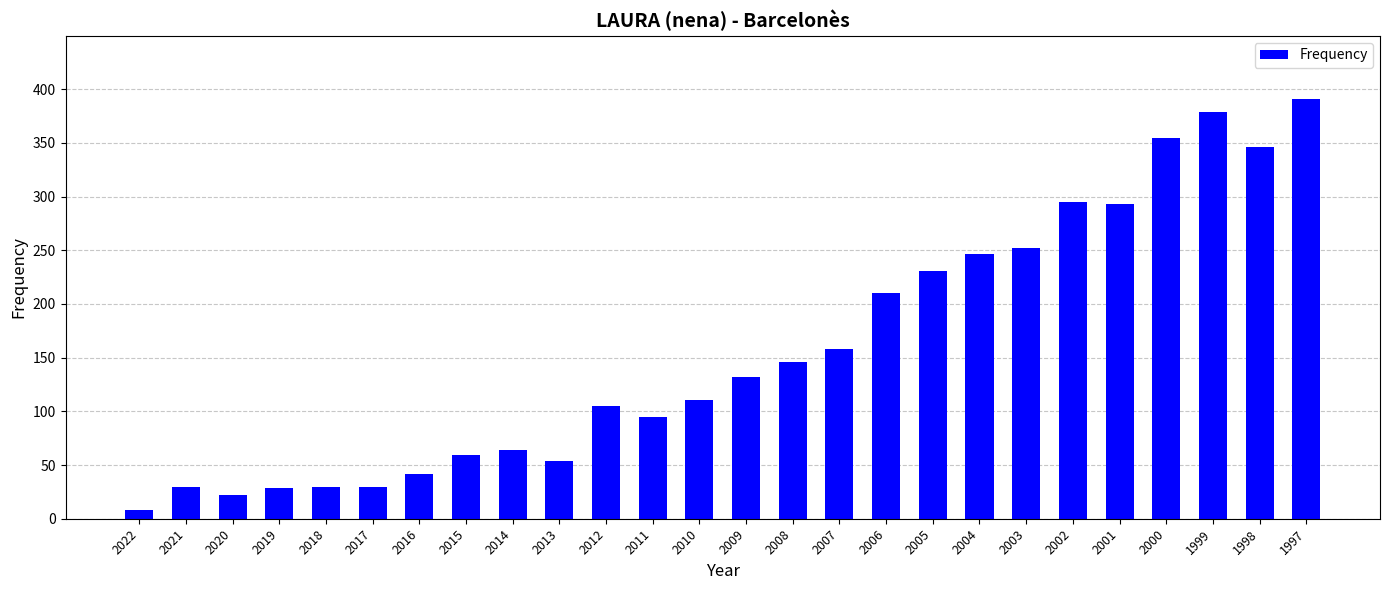

What is the difference between the maximum and second lowest values?

369